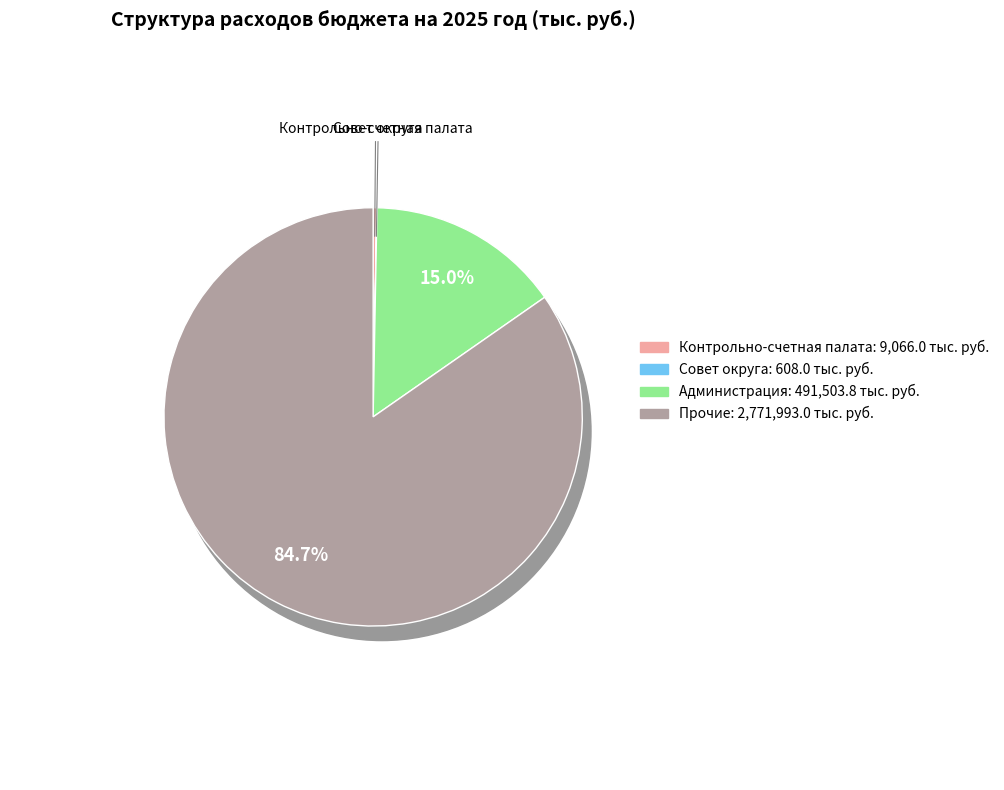

To the nearest percent, what is the average slice percentage?

25%